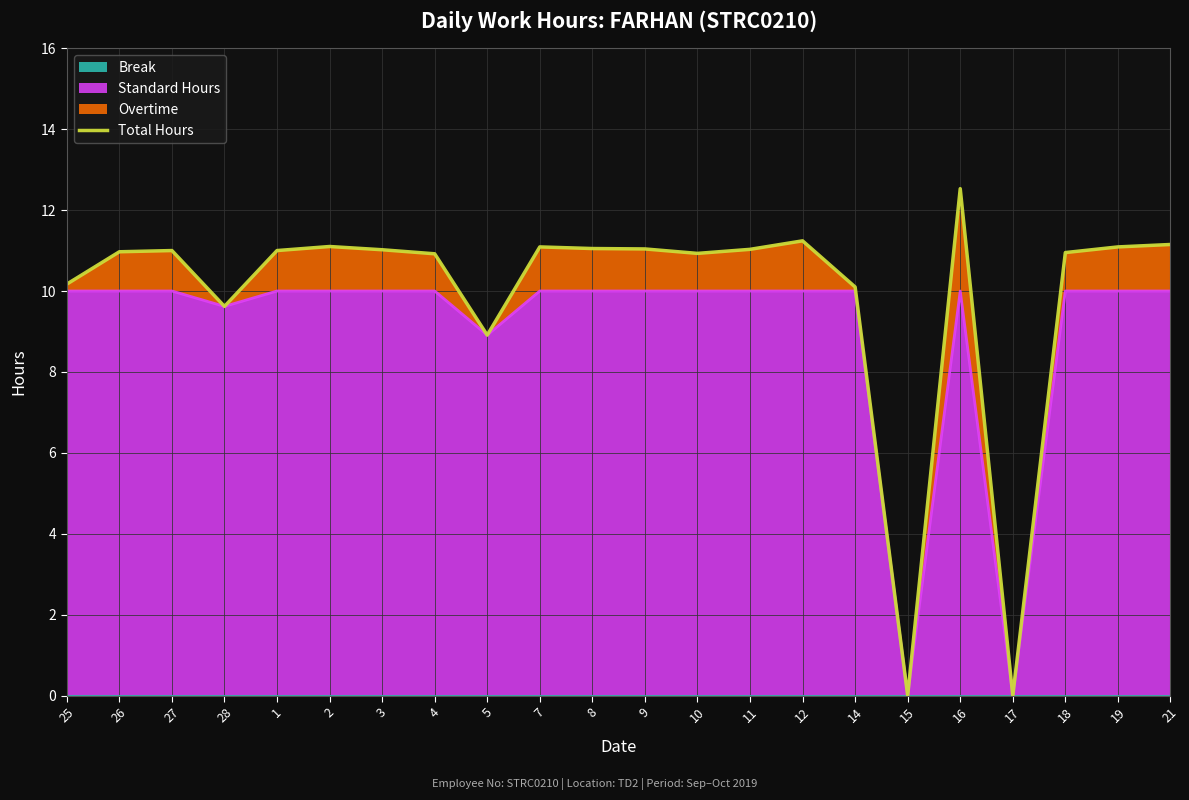

Reading left to right, extract all data points from this chart.

25=10.2	26=11.0	27=11.0	28=9.6	1=11.0	2=11.1	3=11.0	4=10.9	5=8.9	7=11.1	8=11.1	9=11.0	10=10.9	11=11.0	12=11.2	14=10.1	15=0.0	16=12.5	17=0.0	18=10.9	19=11.1	21=11.2